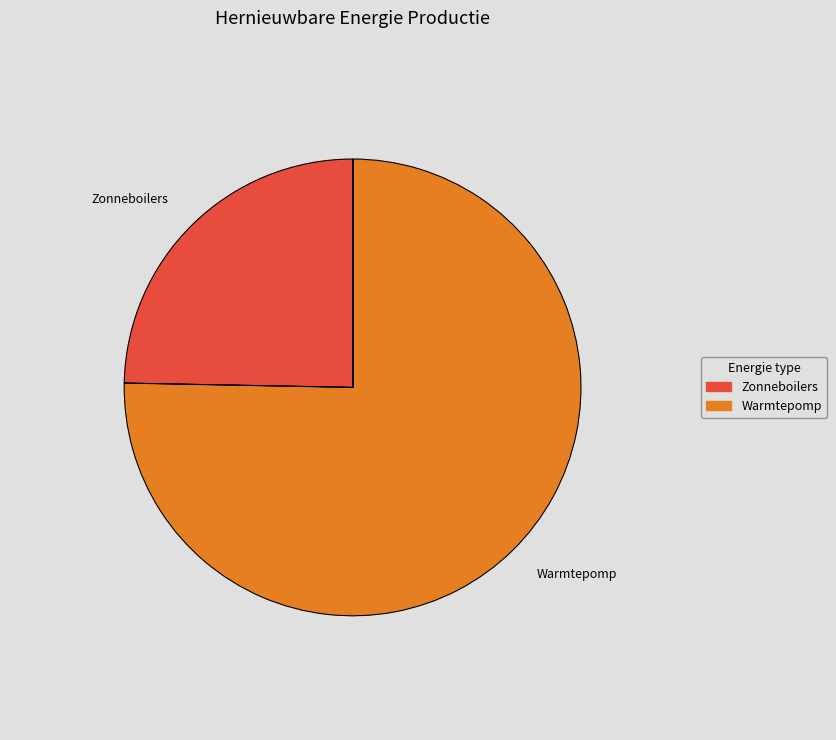

Between Warmtepomp and Zonneboilers, which is larger?

Warmtepomp